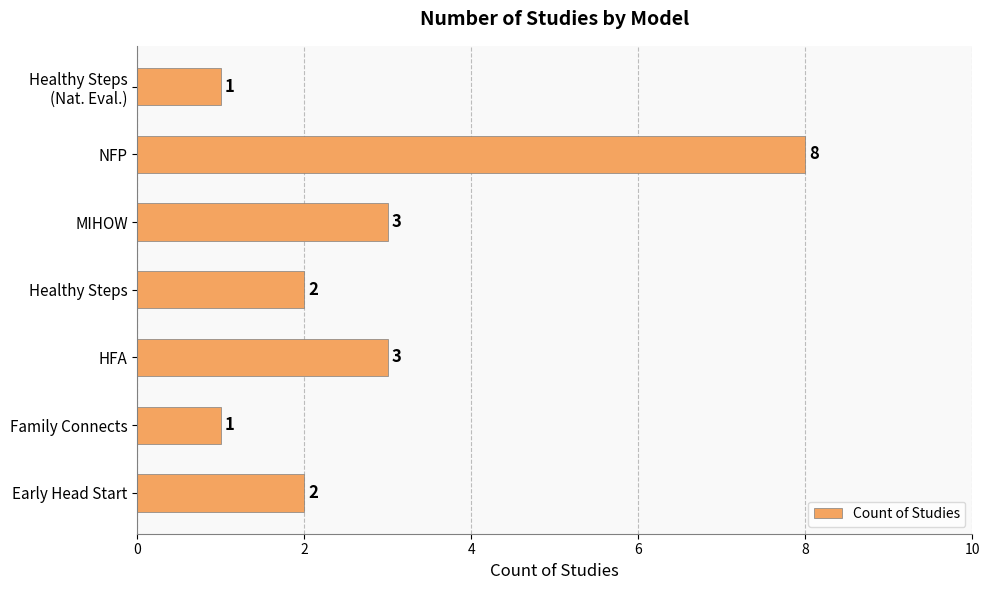

What is the difference between the second highest and minimum values?

2